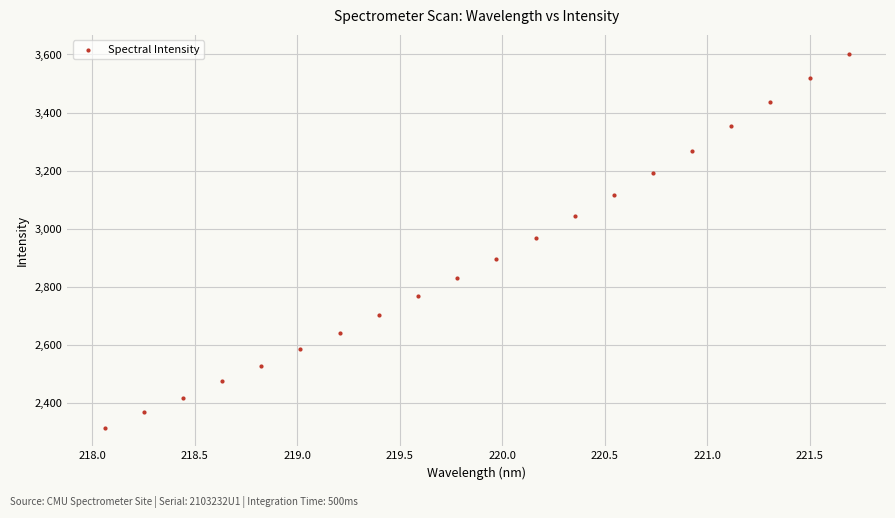

What is the range of Y values (max minus min)?

1288.4